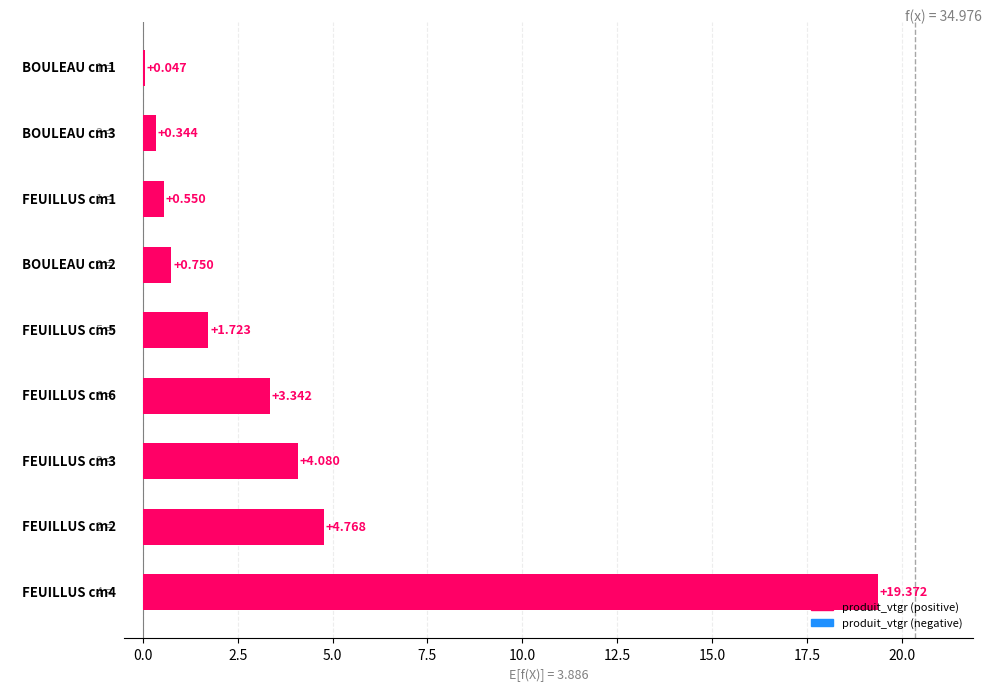

Are the bars horizontal?

Yes